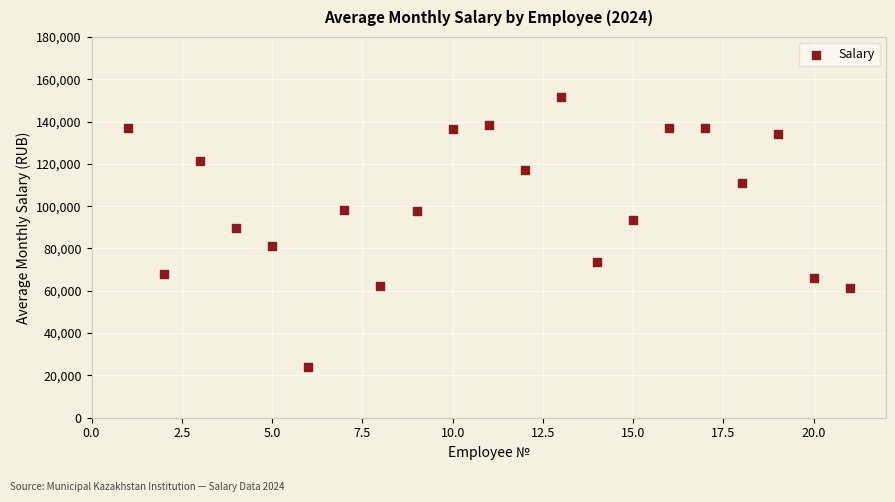

What Y value in the scatter plot is closest to 87766?

89768.2